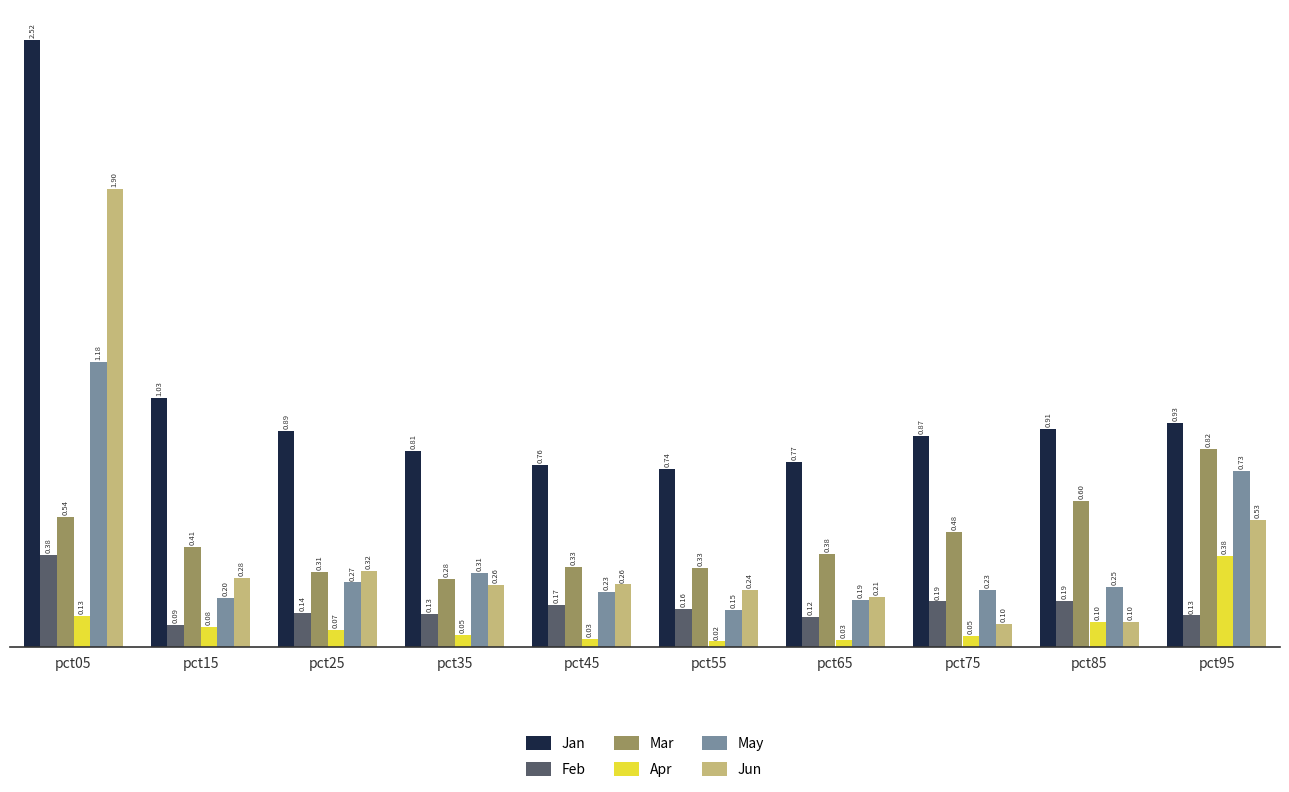

True or false: May has a value of 0.4 at pct85.

False